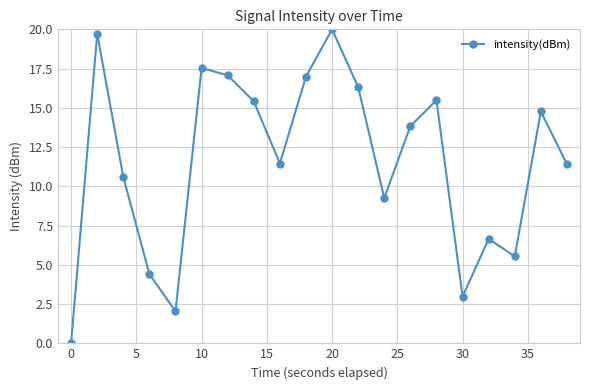

What is the difference between the maximum and minimum values?

20.0